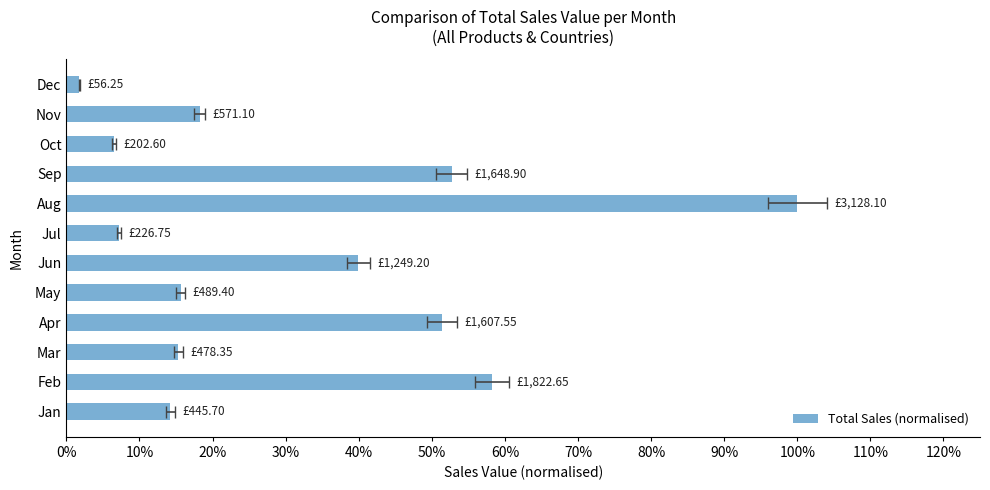

The value at Jul is 0.0. True or false?

False